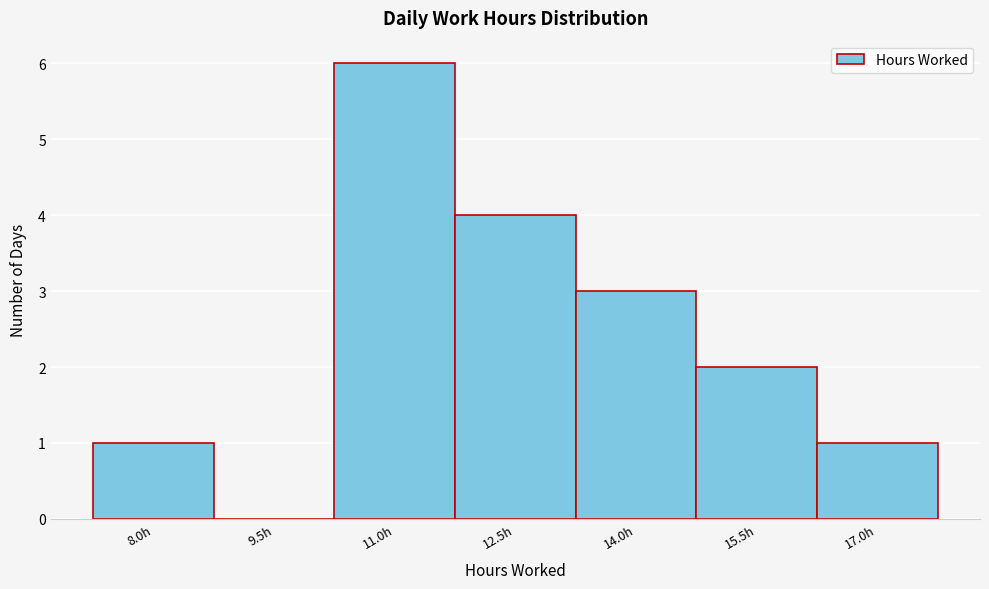

Reading left to right, transcribe all the data shown in this chart.

8.0h=1	9.5h=0	11.0h=6	12.5h=4	14.0h=3	15.5h=2	17.0h=1